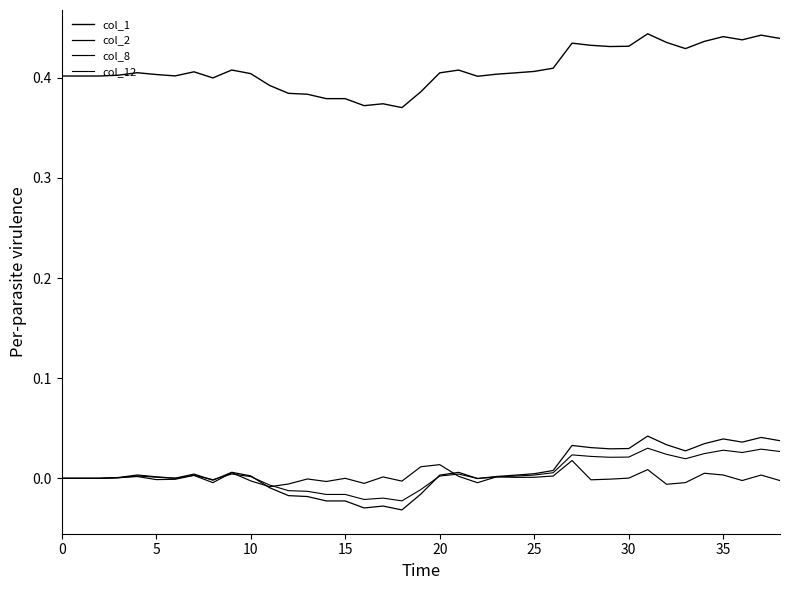

How many lines are shown in the chart?

4